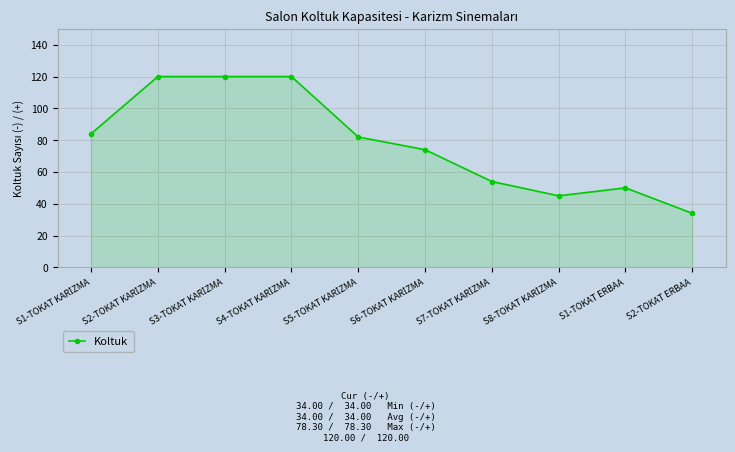

Which category has the lowest value across all series?

S2-TOKAT ERBAA